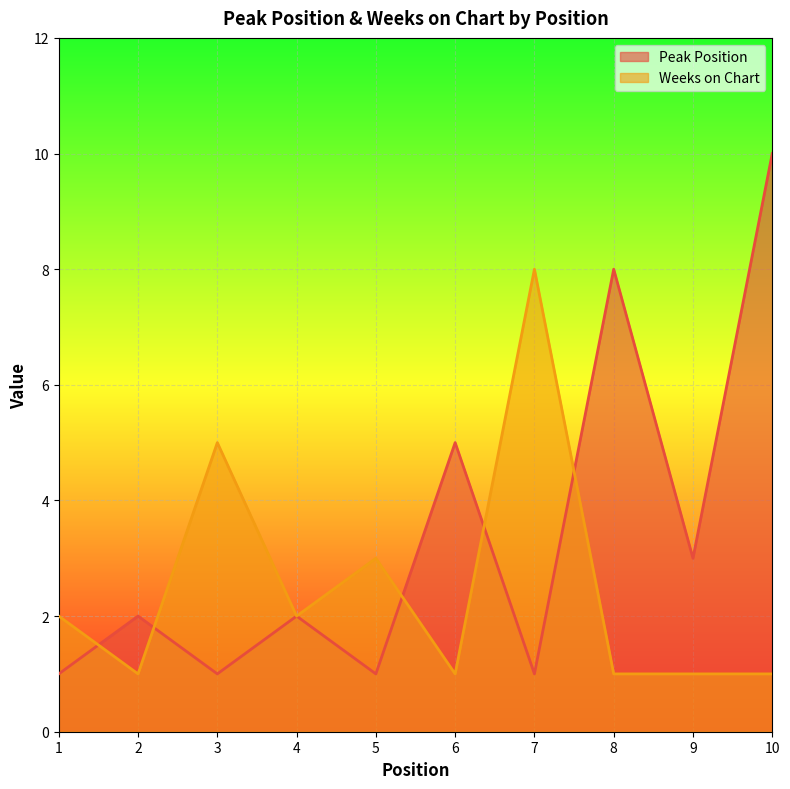

The value of Peak Position at 9 is 3. True or false?

True